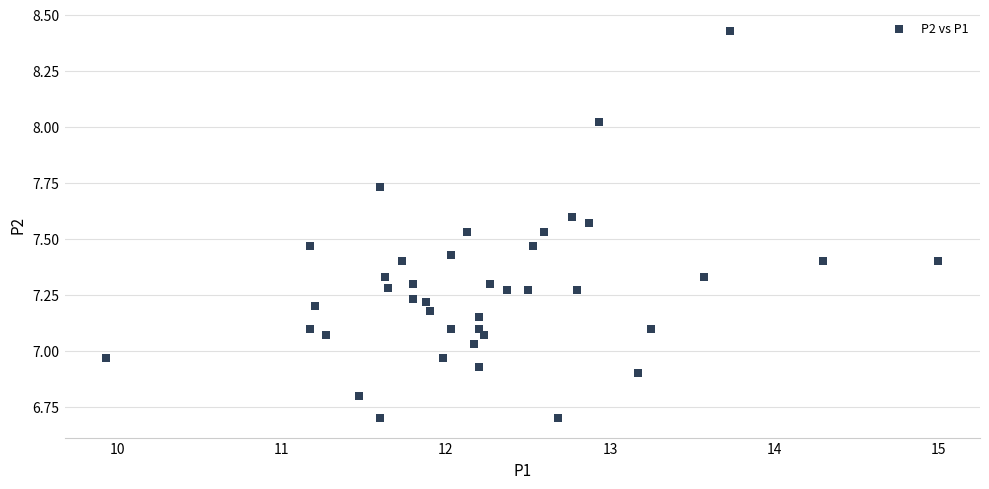

What is the range of Y values (max minus min)?

1.7